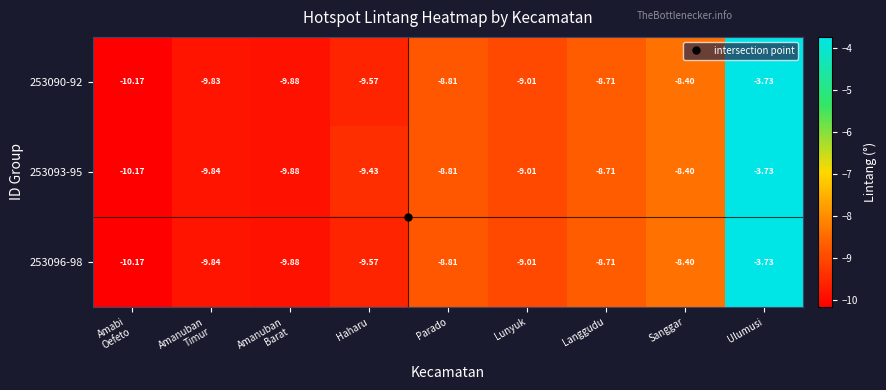

At which category is the sum across all series the highest?

Ulumusi